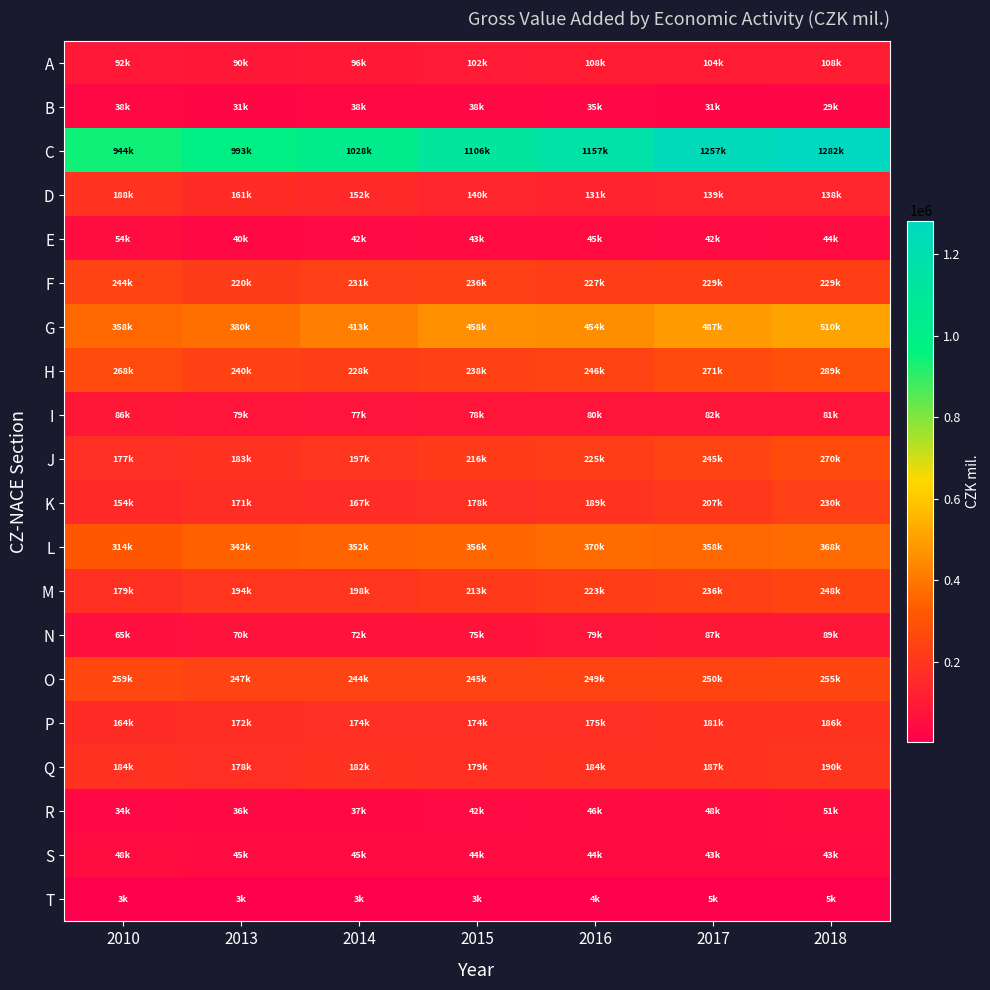

At how many categories does at least one series exceed 398556?

7